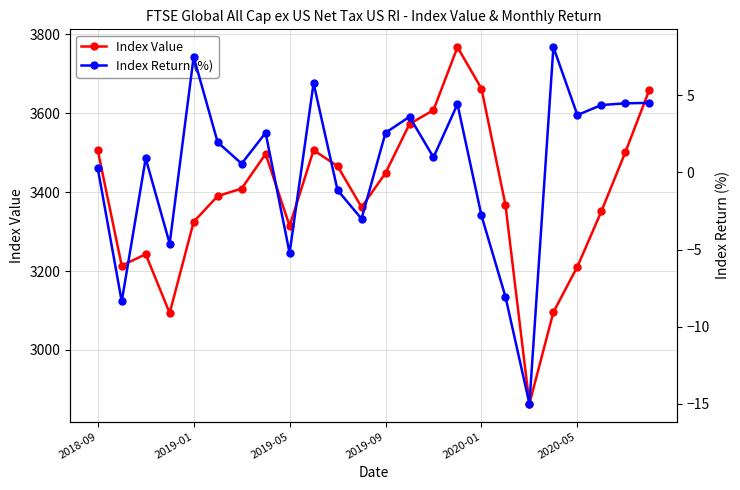

What is the lowest value of the Index Value series?

2863.3